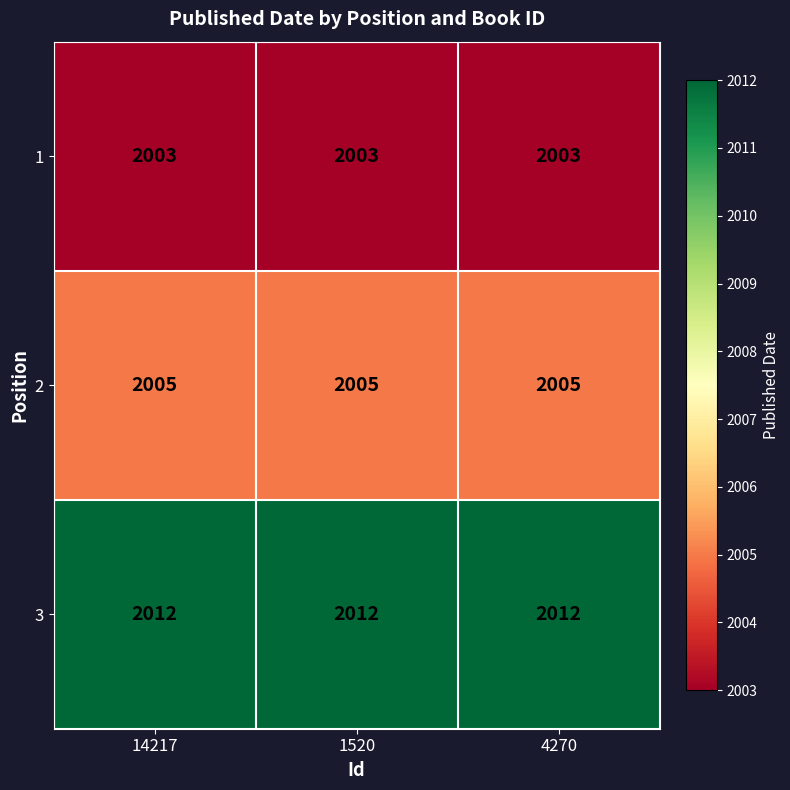

The value of 2 at 1520 is 2005. True or false?

True